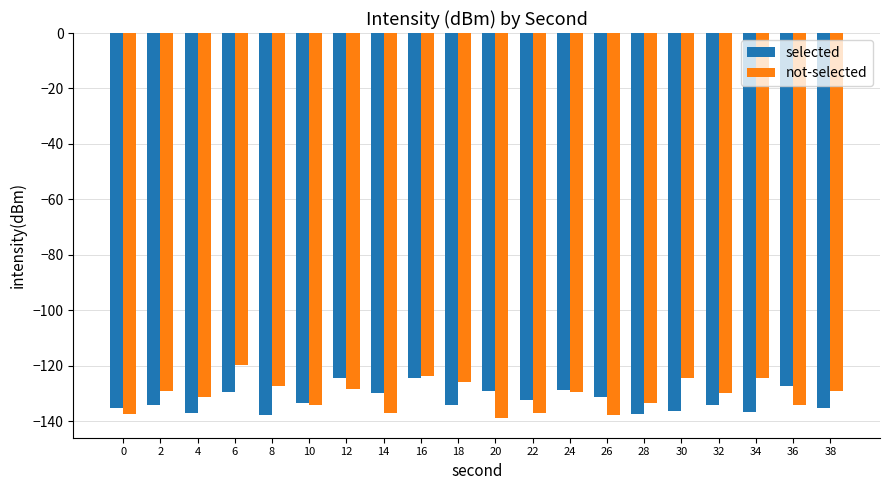

What is the difference between the not-selected values at 24 and 20?

9.5